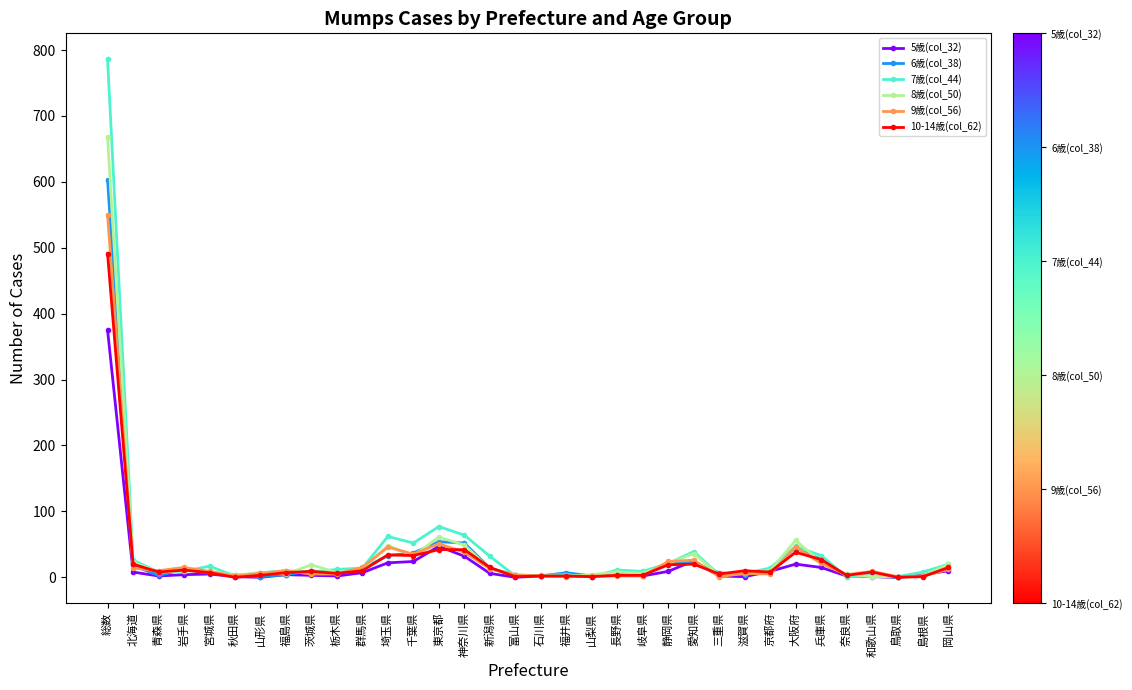

At which category is the sum across all series the highest?

総数